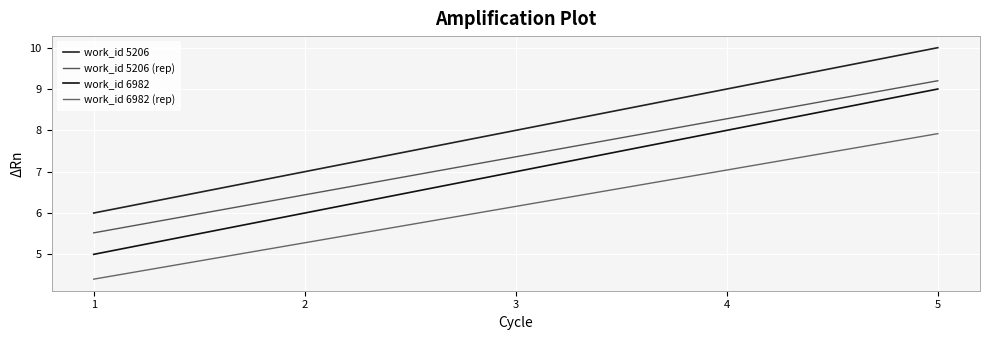

The work_id 6982 (rep) series shows 4.4 at 1. True or false?

True